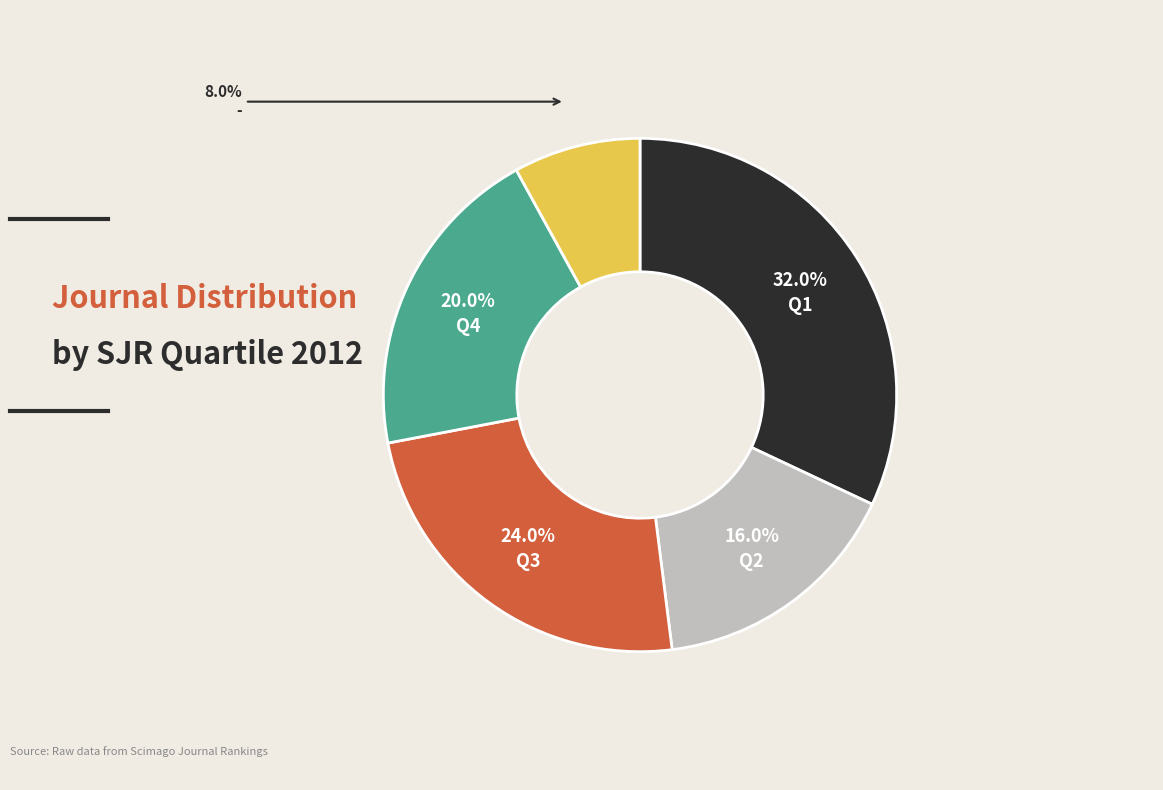

Is there any slice that represents more than half of the pie?

No